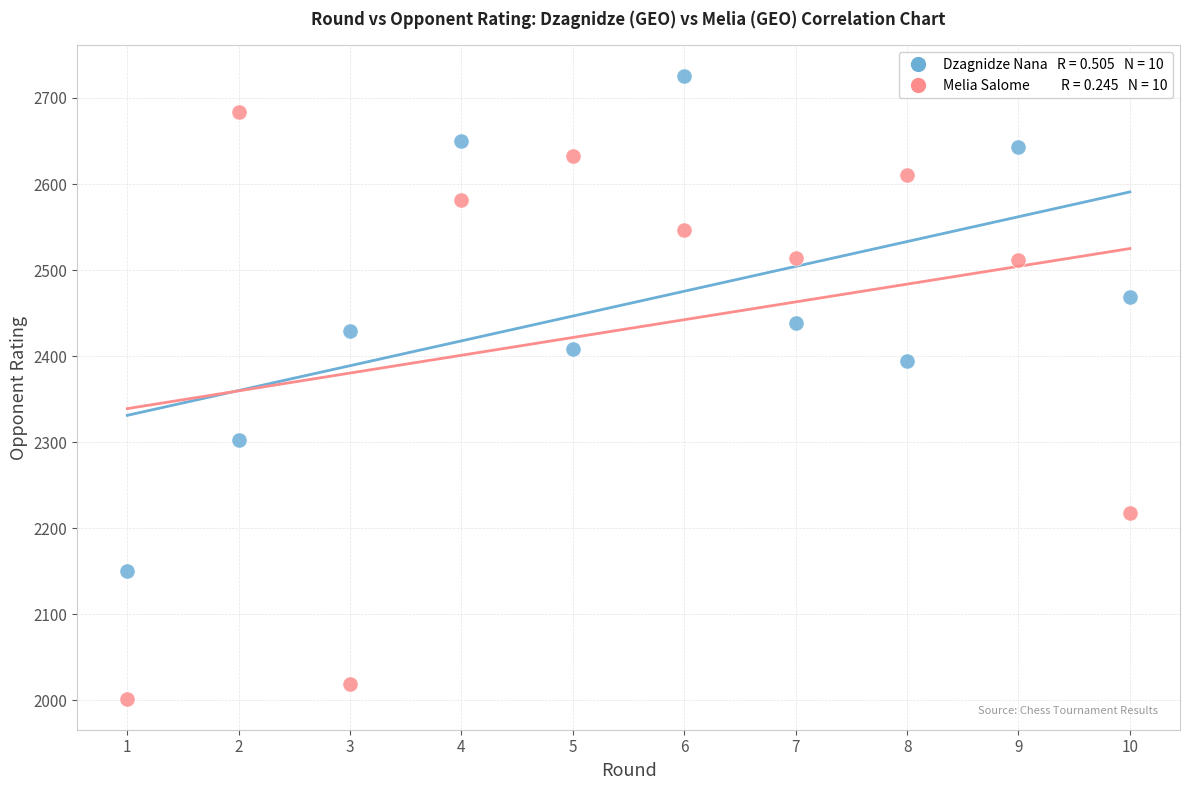

Across all series, what Y value is closest to 2363?

2394